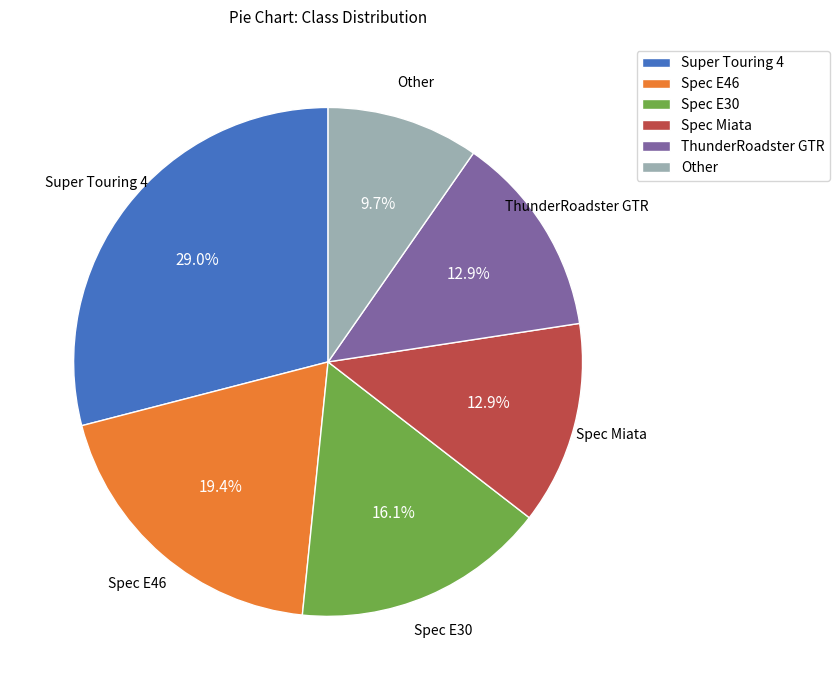

Which slice is the largest?

Super Touring 4